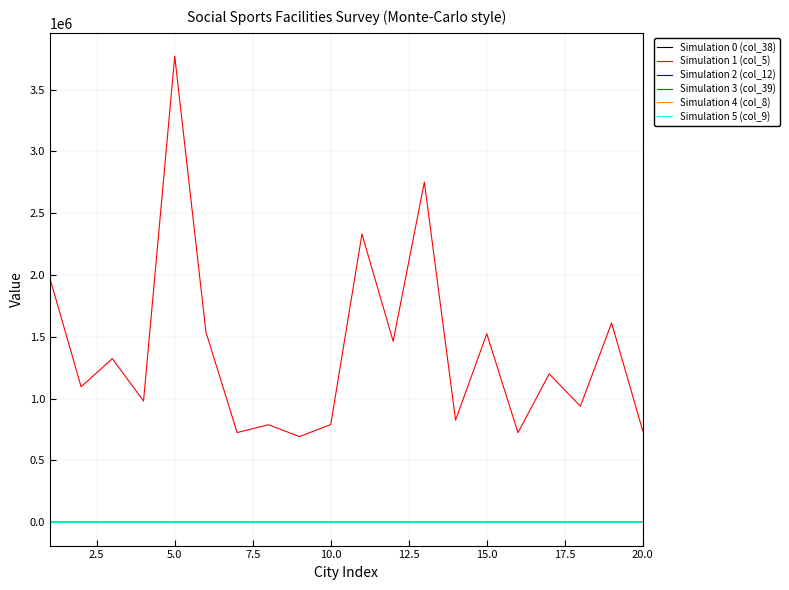

Does the chart have visible grid lines?

Yes